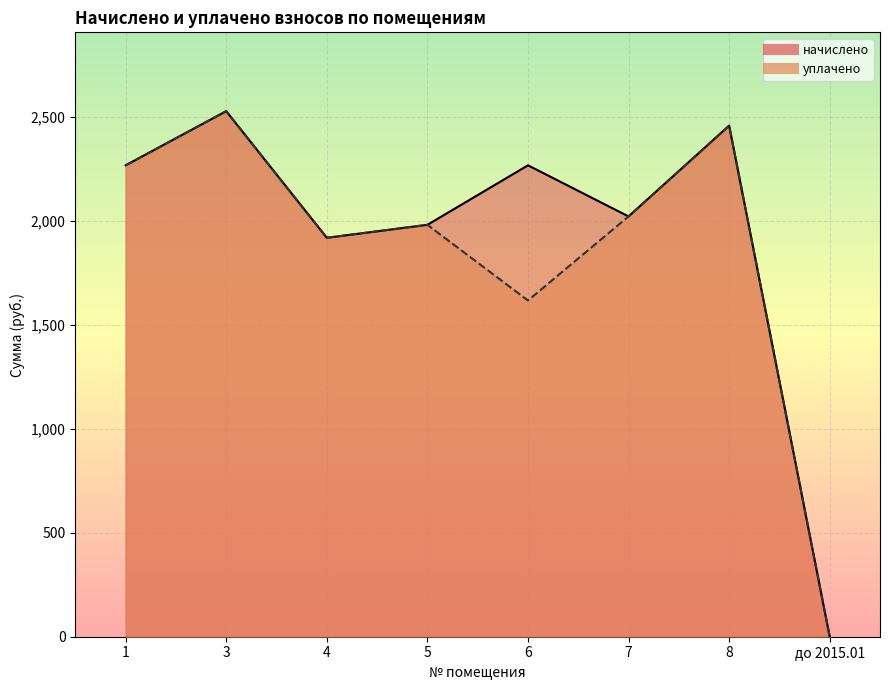

At how many categories does at least one series exceed 468?

7